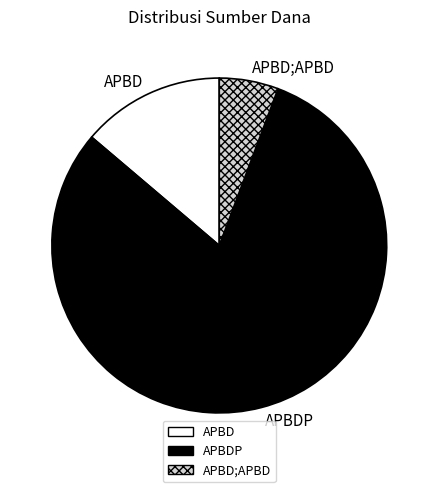

Rank the categories by value from highest to lowest.

APBDP, APBD, APBD;APBD